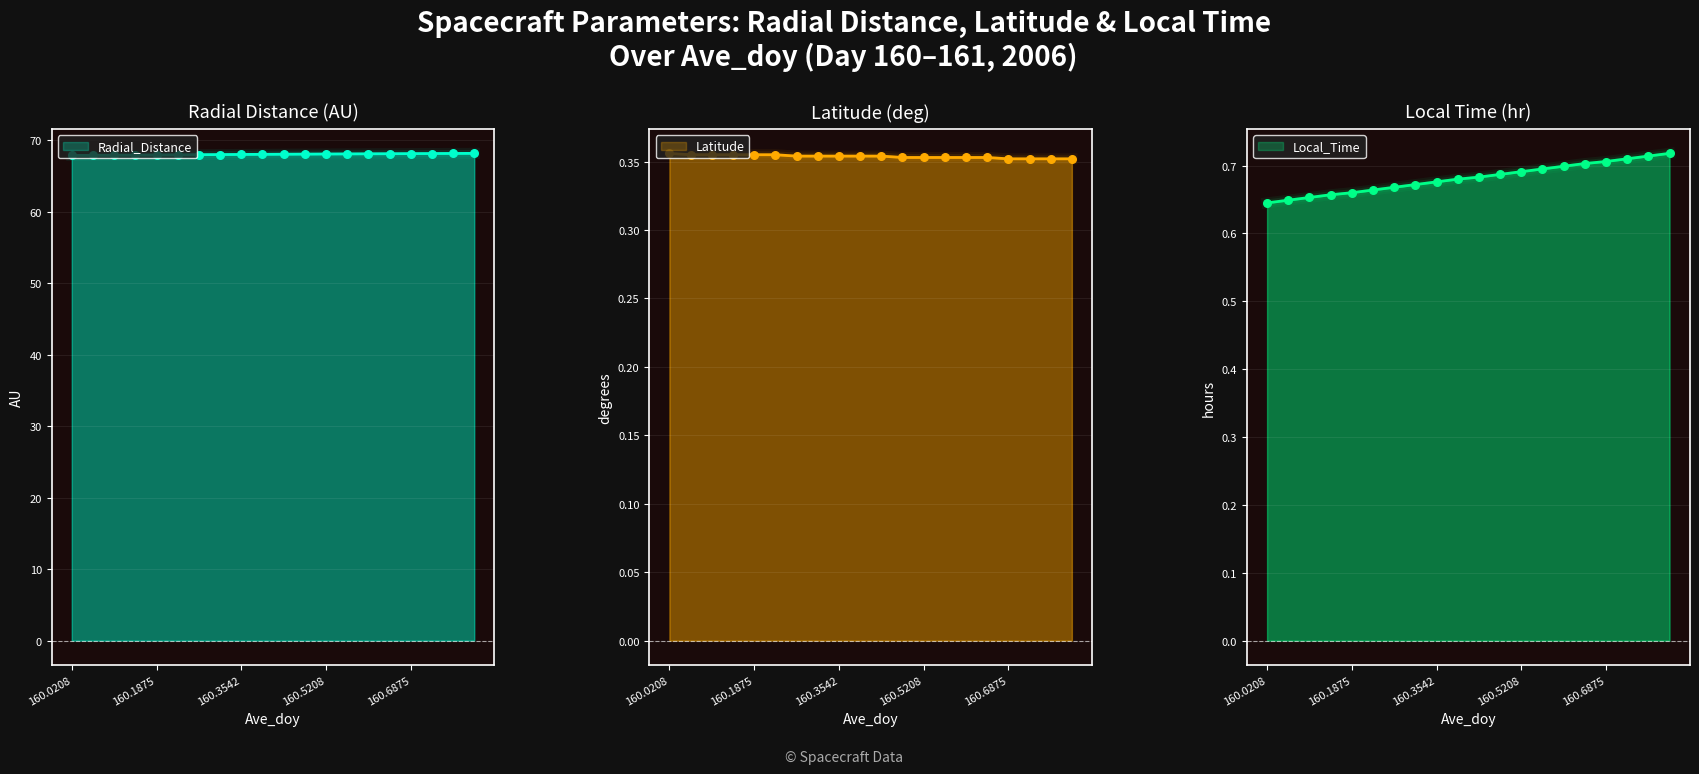

What are all the series names shown in the legend?

Radial_Distance, Latitude, Local_Time